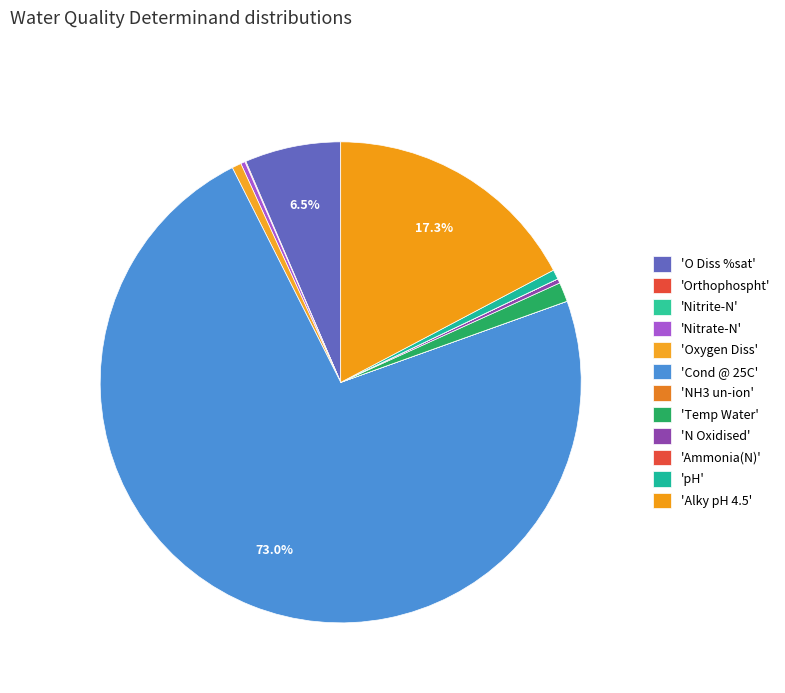

Rank the categories by value from lowest to highest.

NH3 un-ion, Nitrite-N, Ammonia(N), Orthophospht, Nitrate-N, N Oxidised, Oxygen Diss, pH, Temp Water, O Diss %sat, Alky pH 4.5, Cond @ 25C